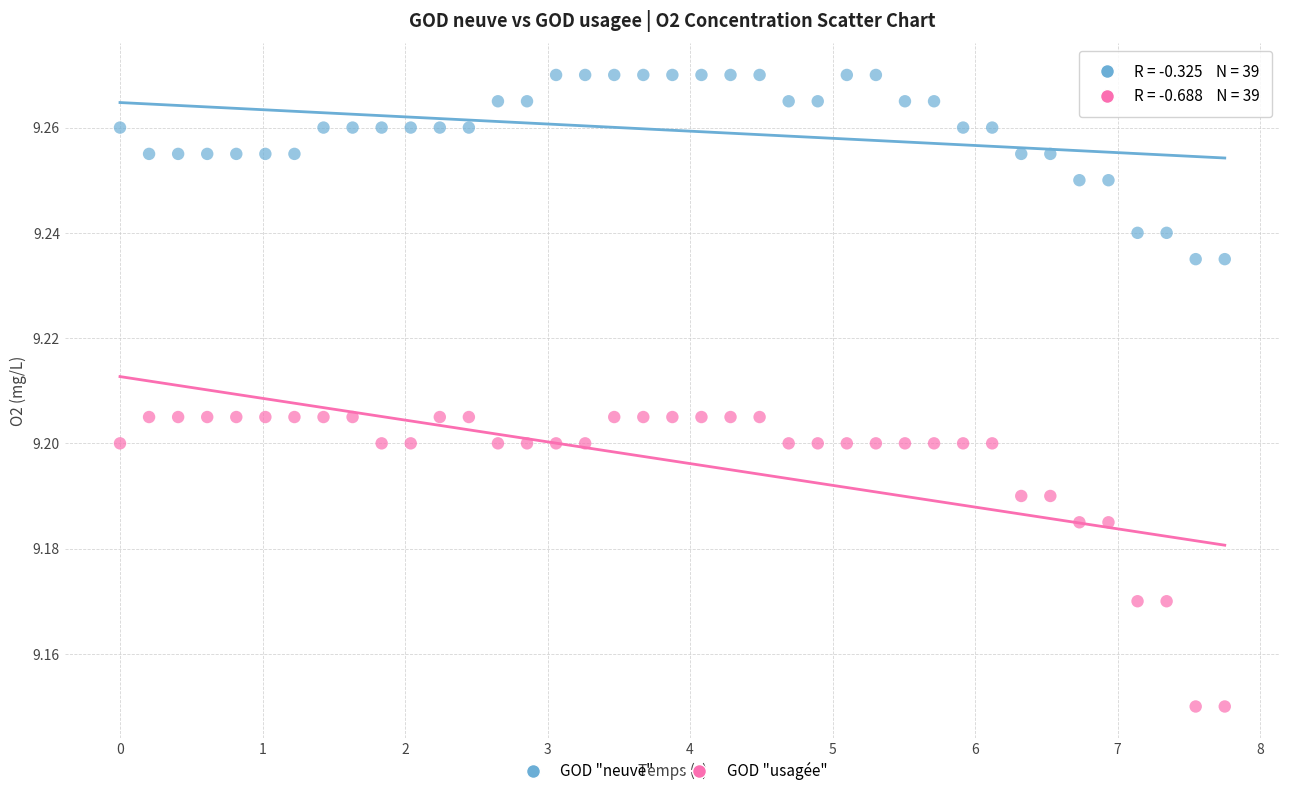

Which series reaches the minimum Y coordinate?

GOD "usagée"